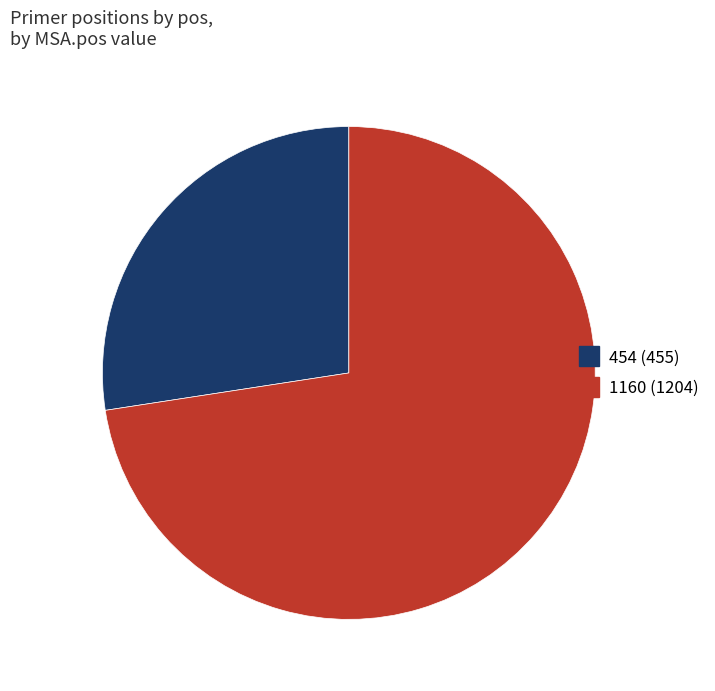

Which has a higher value, 454 or 1160?

1160